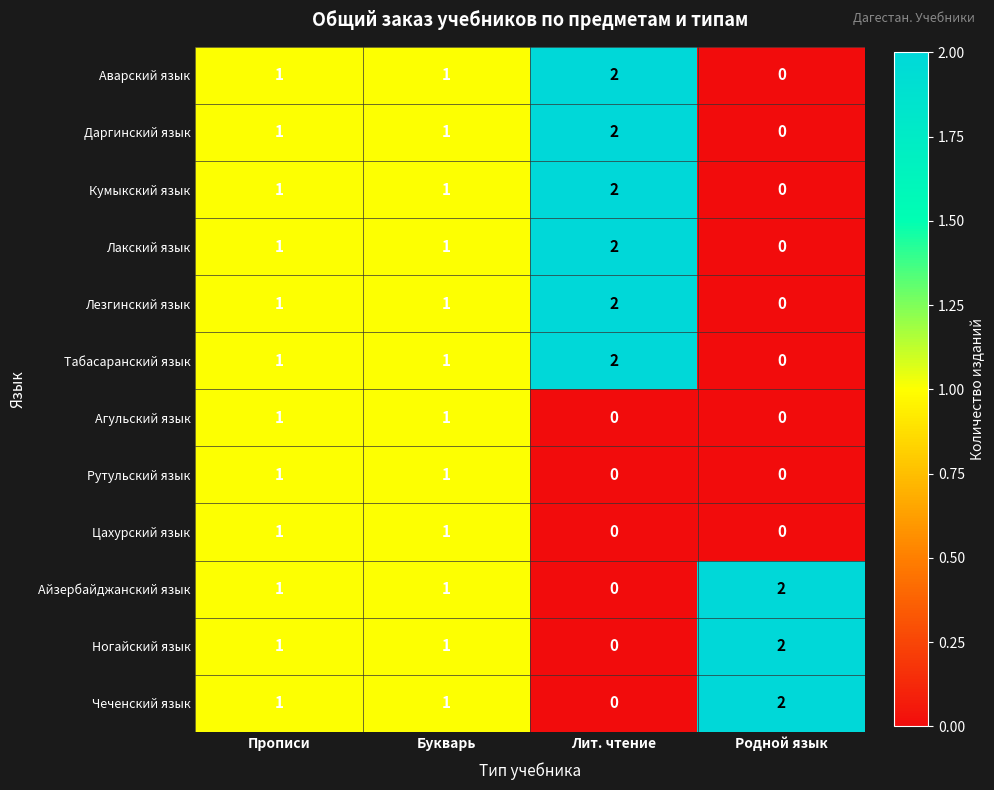

What is the total value across all series at Прописи?

12